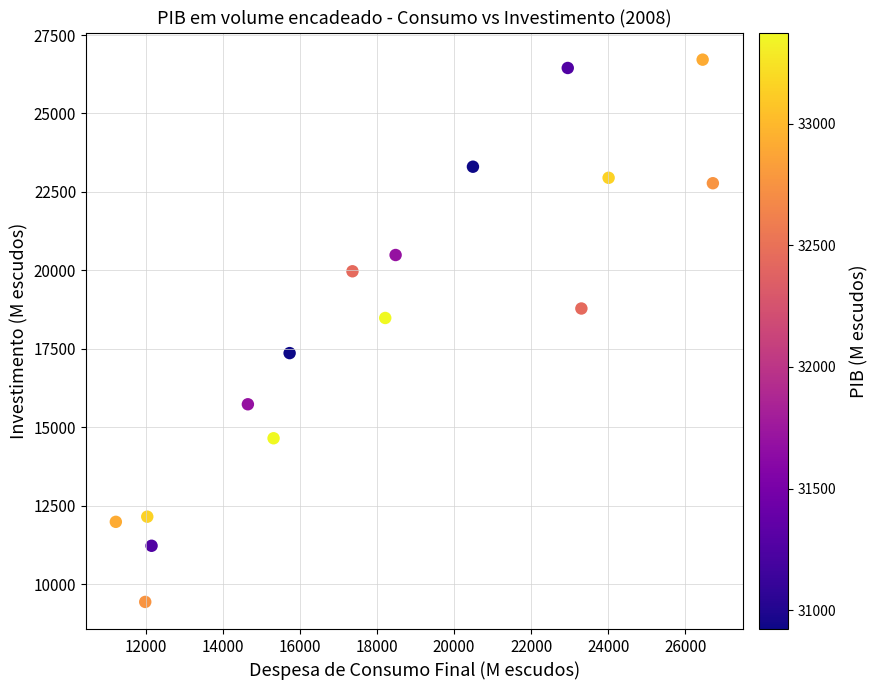

What Y value in the scatter plot is closest to 18073?

18481.8